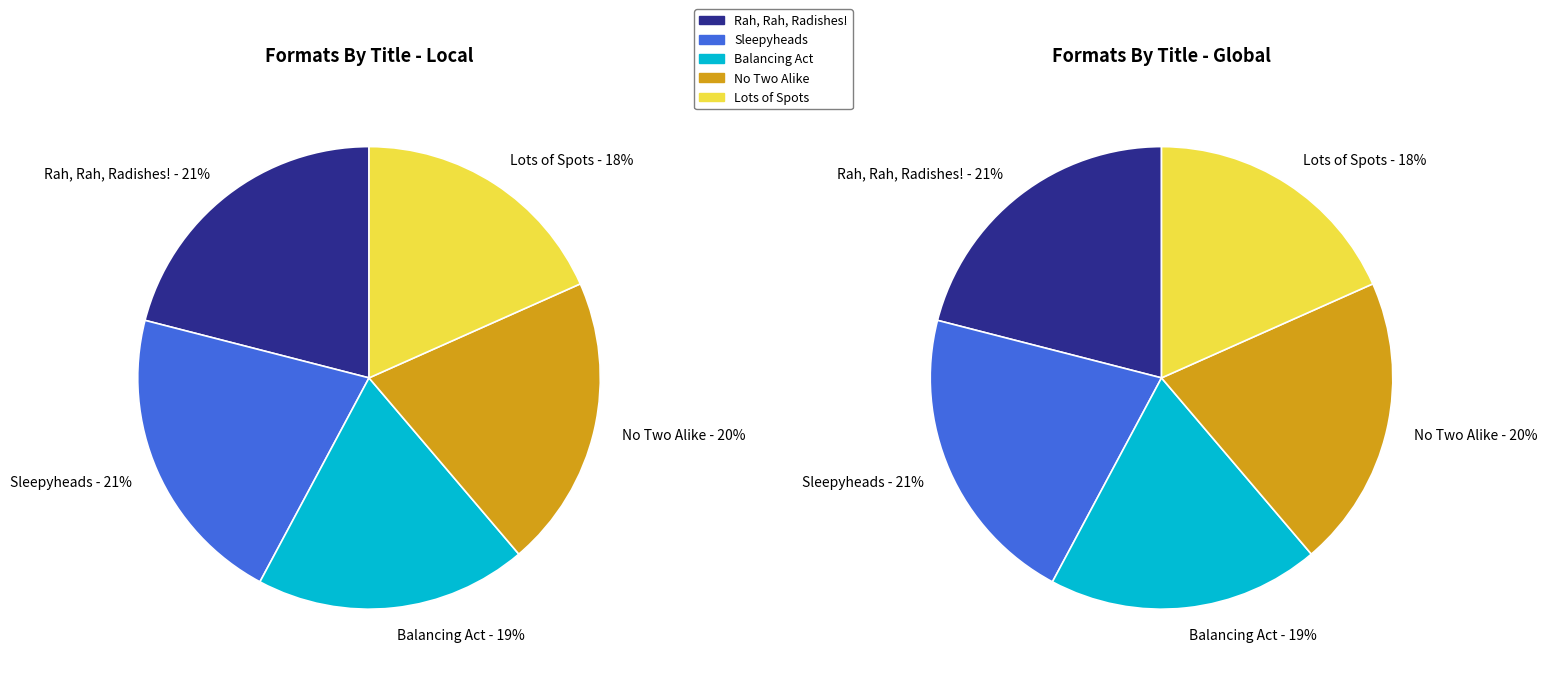

Rank the categories by value from highest to lowest.

Sleepyheads, Rah, Rah, Radishes!, No Two Alike, Balancing Act, Lots of Spots